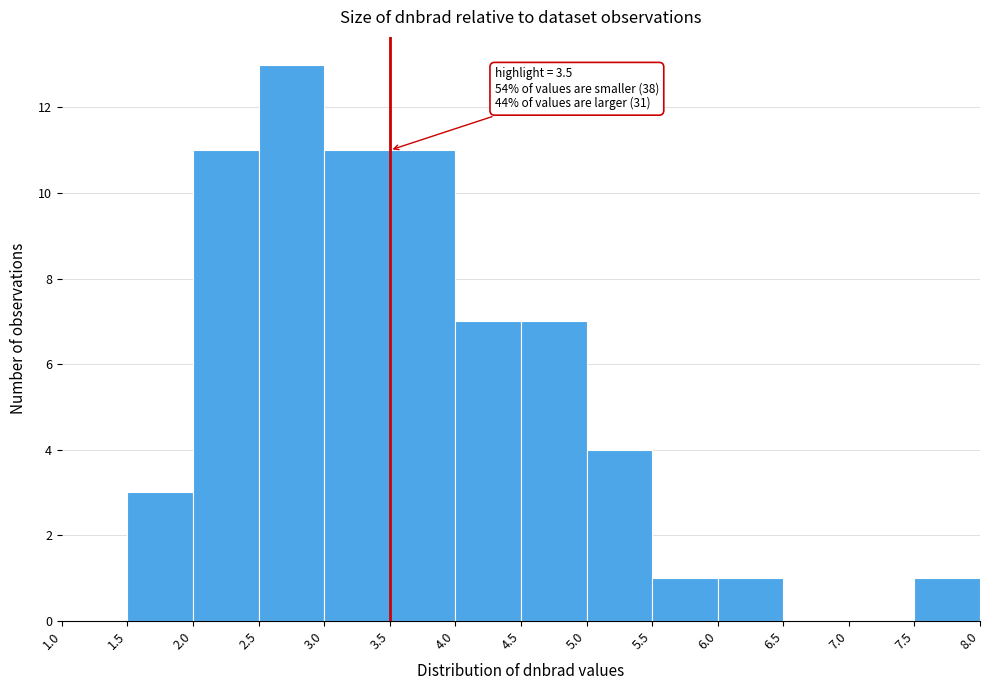

Which range on the x-axis has the tallest bar?

2.5 to 3.0